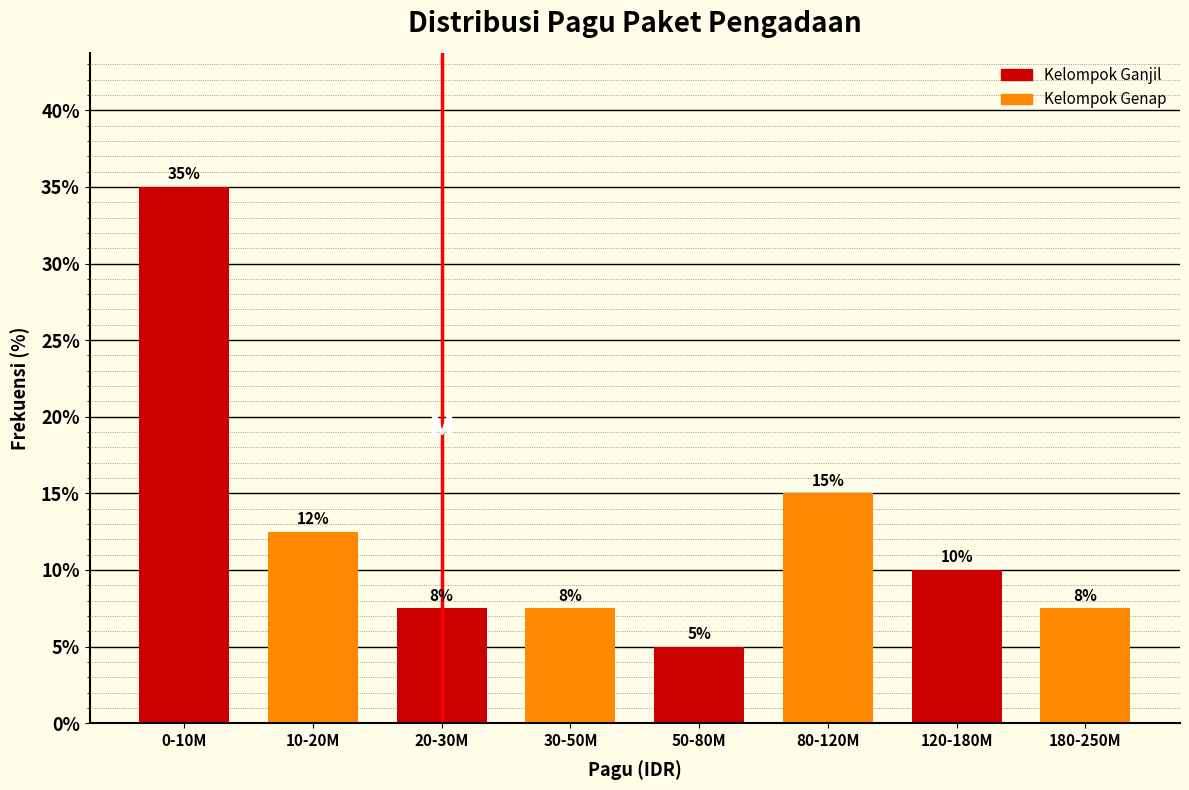

The value at 10-20M is 18.1. True or false?

False